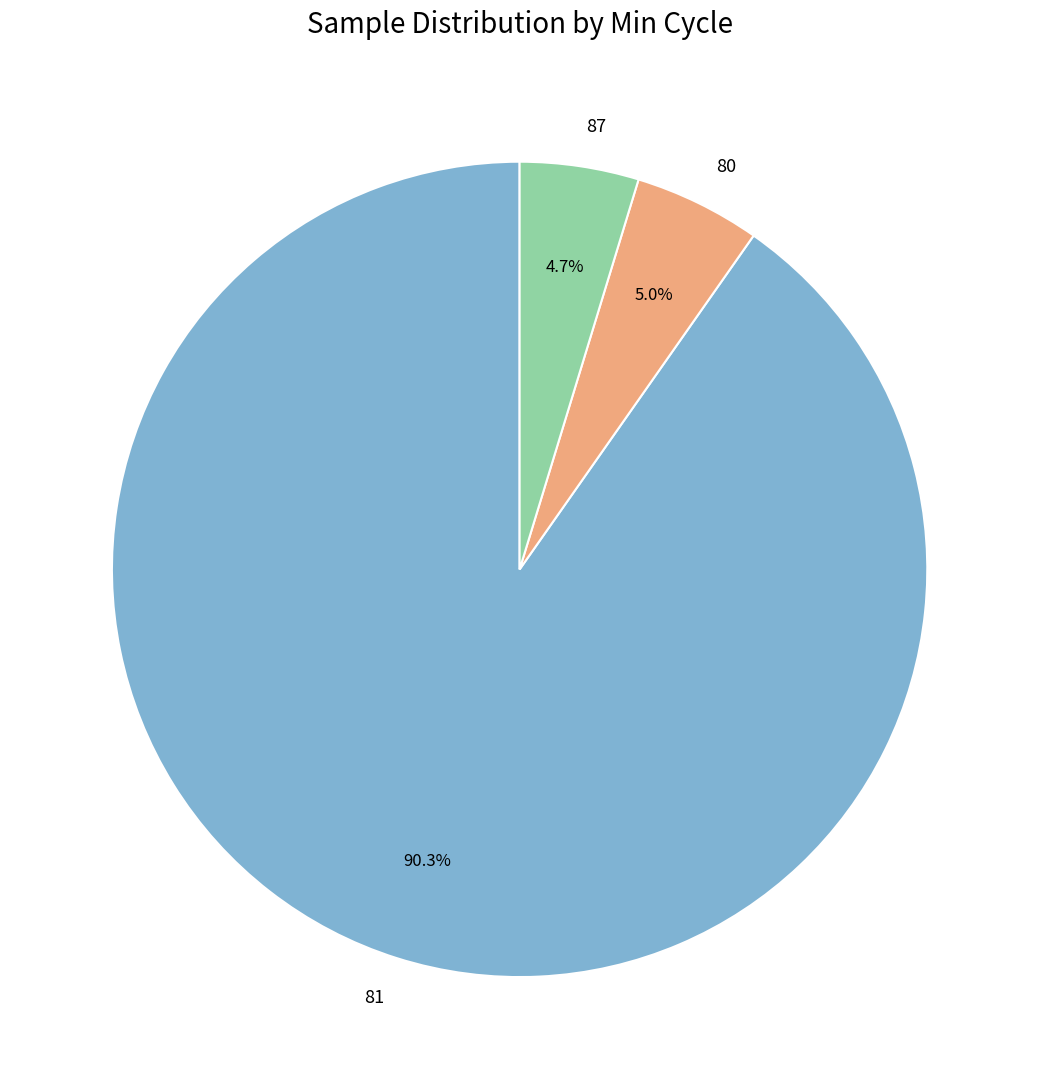

Approximately how many times larger is the value at 81 compared to 87?

19.2